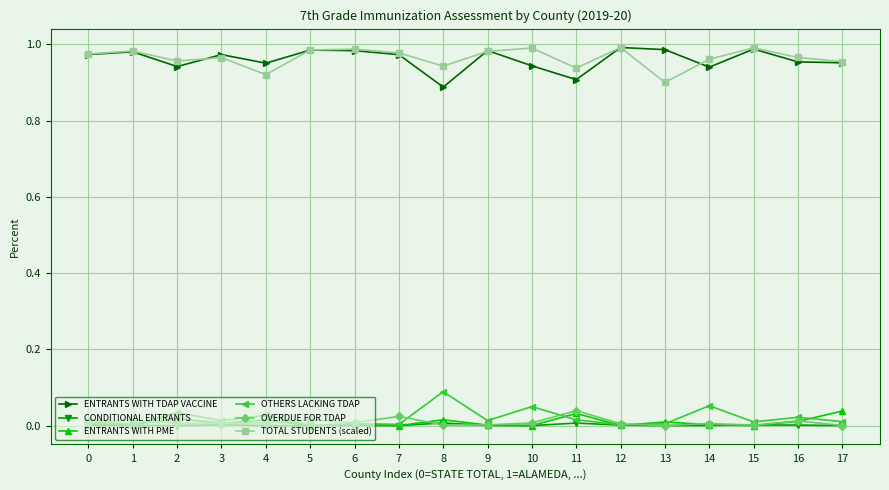

What are all the series names shown in the legend?

ENTRANTS WITH TDAP VACCINE, CONDITIONAL ENTRANTS, ENTRANTS WITH PME, OTHERS LACKING TDAP, OVERDUE FOR TDAP, TOTAL STUDENTS (scaled)